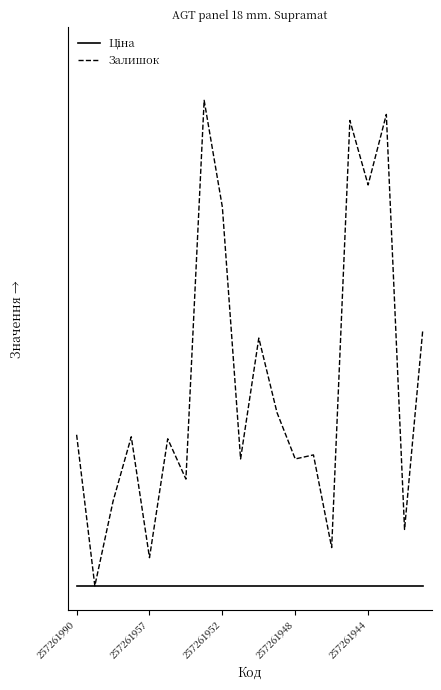

What is the greatest value displayed?

1.0